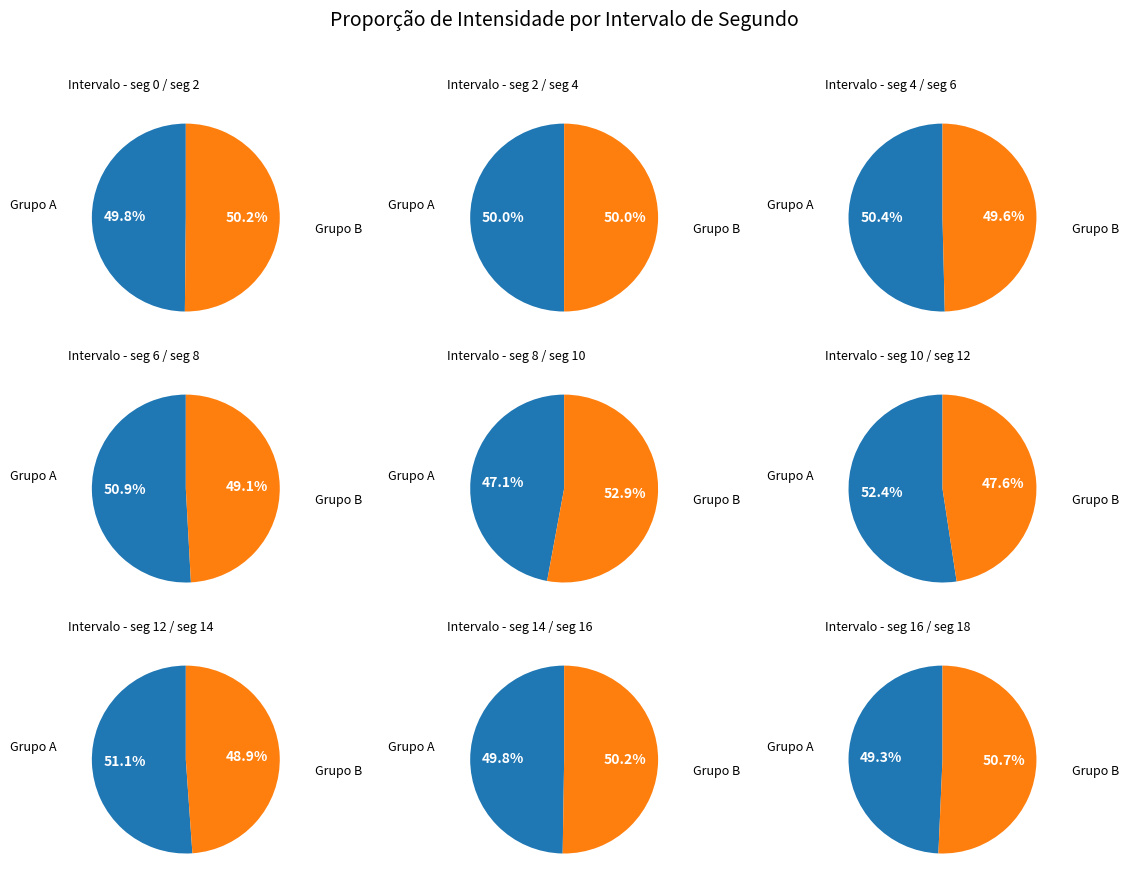

Does 4 account for over 50% of the chart?

No